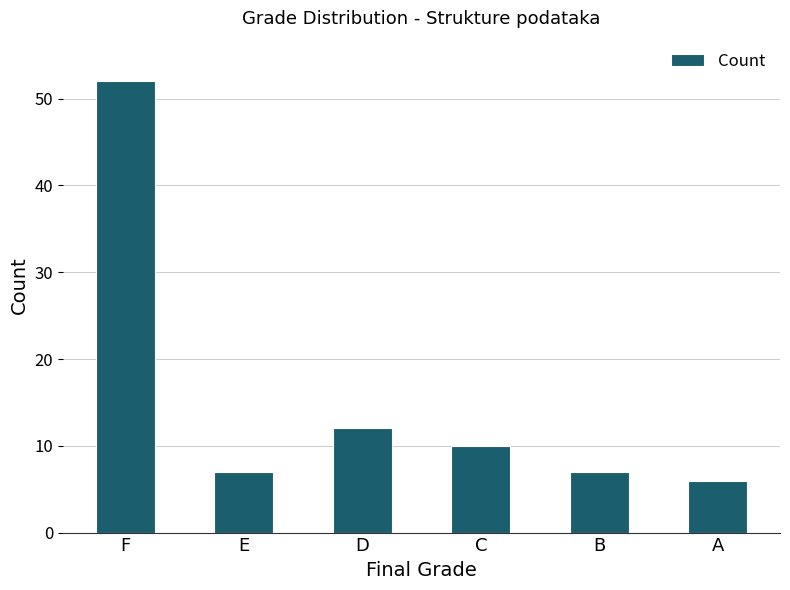

What is the approximate value at A?

6